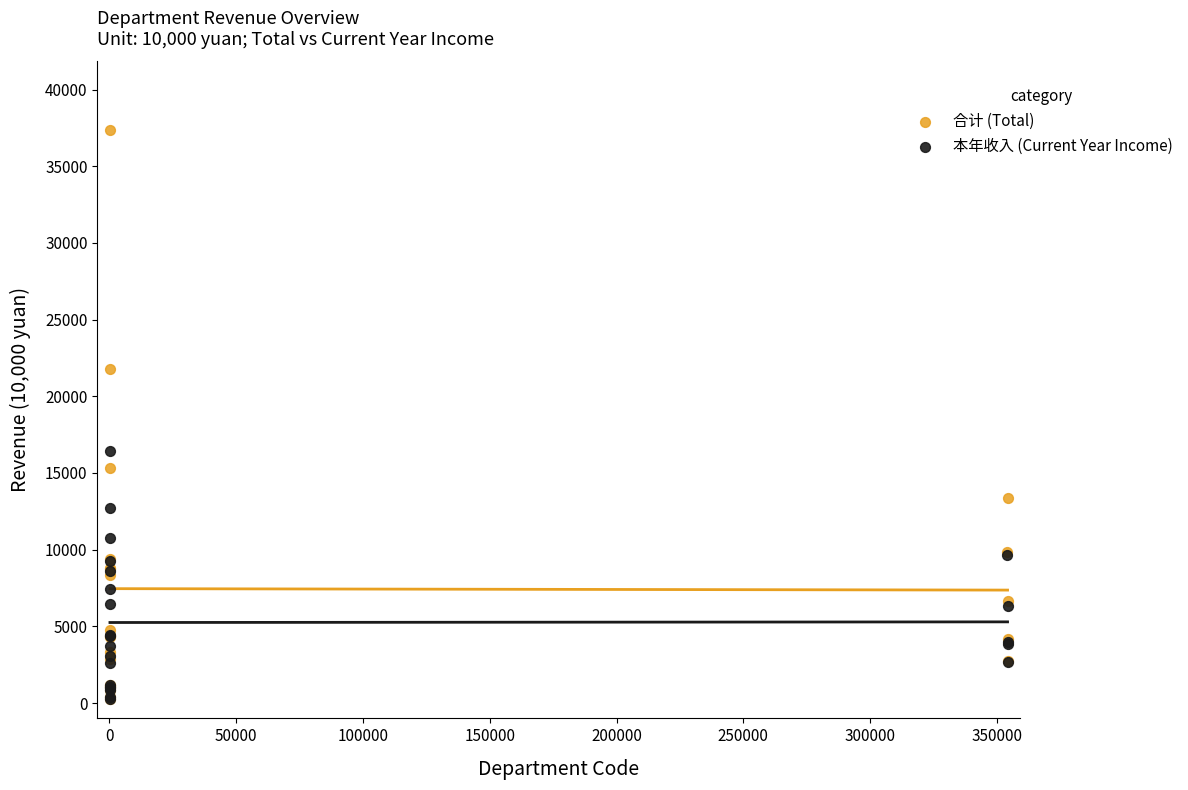

Which series contains the highest Y value?

合计 (Total)